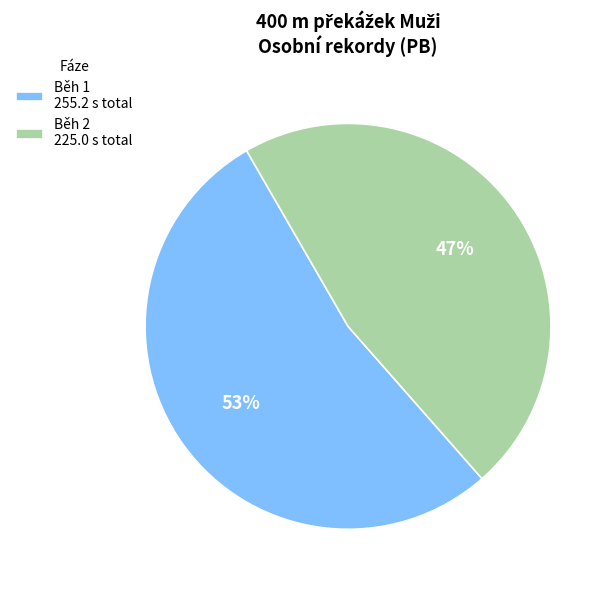

How many slices are in this pie chart?

2